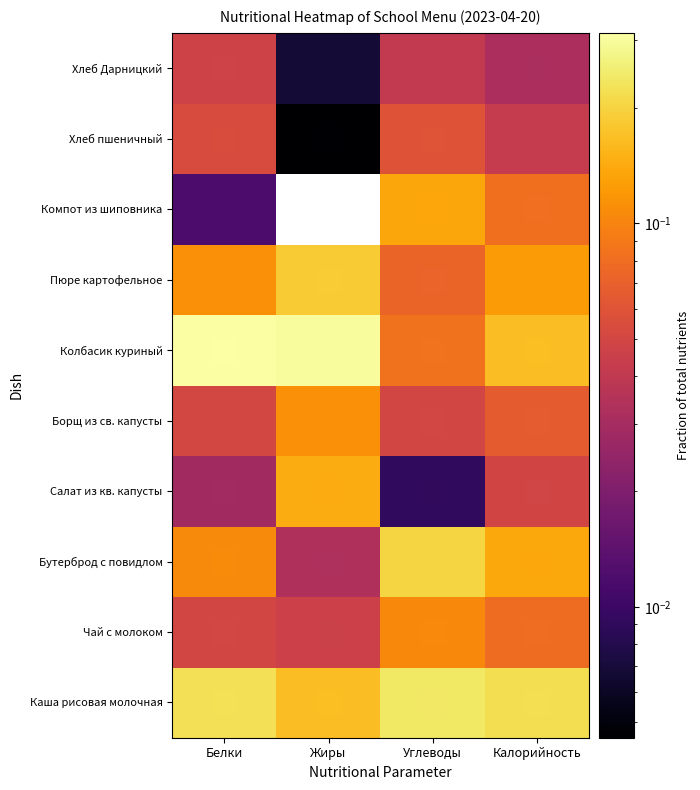

Reading left to right, extract all data points from this chart.

Каша рисовая молочная: Белки=0.2	Жиры=0.2	Углеводы=0.2	Калорийность=0.2
Чай с молоком: Белки=0.1	Жиры=0.0	Углеводы=0.1	Калорийность=0.1
Бутерброд с повидлом: Белки=0.1	Жиры=0.0	Углеводы=0.2	Калорийность=0.1
Салат из кв. капусты: Белки=0.0	Жиры=0.1	Углеводы=0.0	Калорийность=0.0
Борщ из св. капусты: Белки=0.1	Жиры=0.1	Углеводы=0.0	Калорийность=0.1
Колбасик куриный: Белки=0.3	Жиры=0.3	Углеводы=0.1	Калорийность=0.2
Пюре картофельное: Белки=0.1	Жиры=0.2	Углеводы=0.1	Калорийность=0.1
Компот из шиповника: Белки=0.0	Жиры=0.0	Углеводы=0.1	Калорийность=0.1
Хлеб пшеничный: Белки=0.1	Жиры=0.0	Углеводы=0.1	Калорийность=0.0
Хлеб Дарницкий: Белки=0.0	Жиры=0.0	Углеводы=0.0	Калорийность=0.0